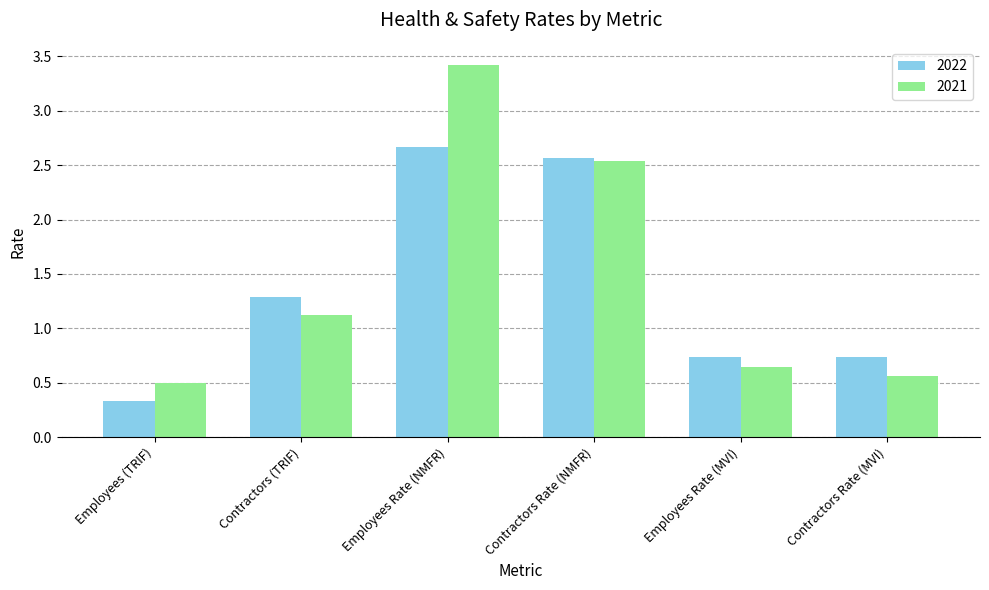

What is the average value of the 2021 series?

1.5